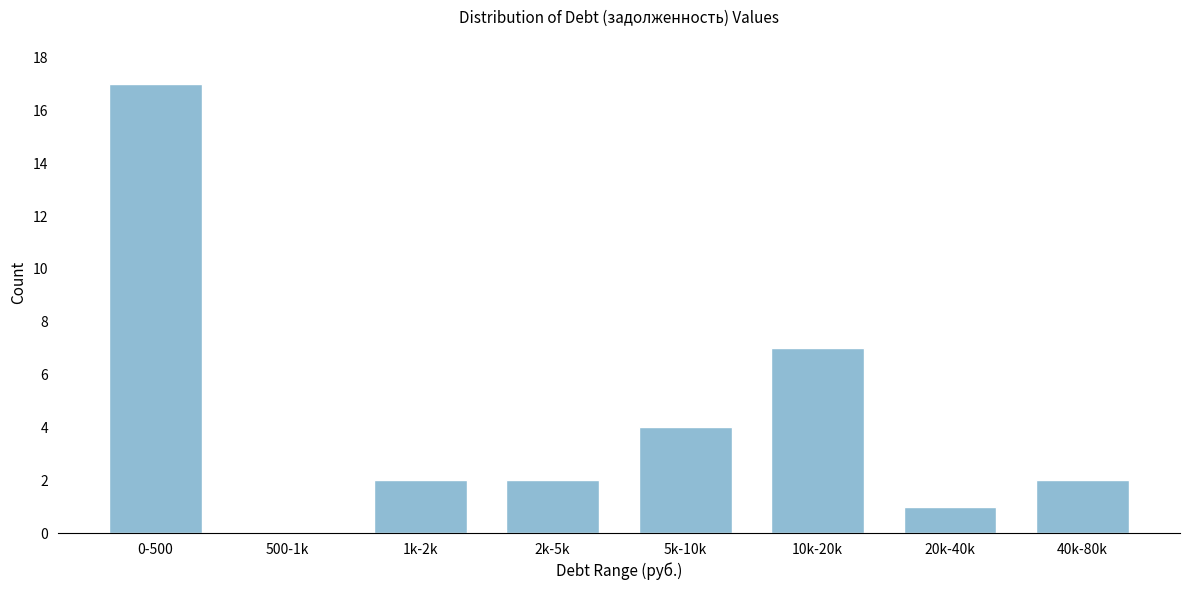

Reading right to left, extract all data points from this chart.

40k-80k=2	20k-40k=1	10k-20k=7	5k-10k=4	2k-5k=2	1k-2k=2	500-1k=0	0-500=17